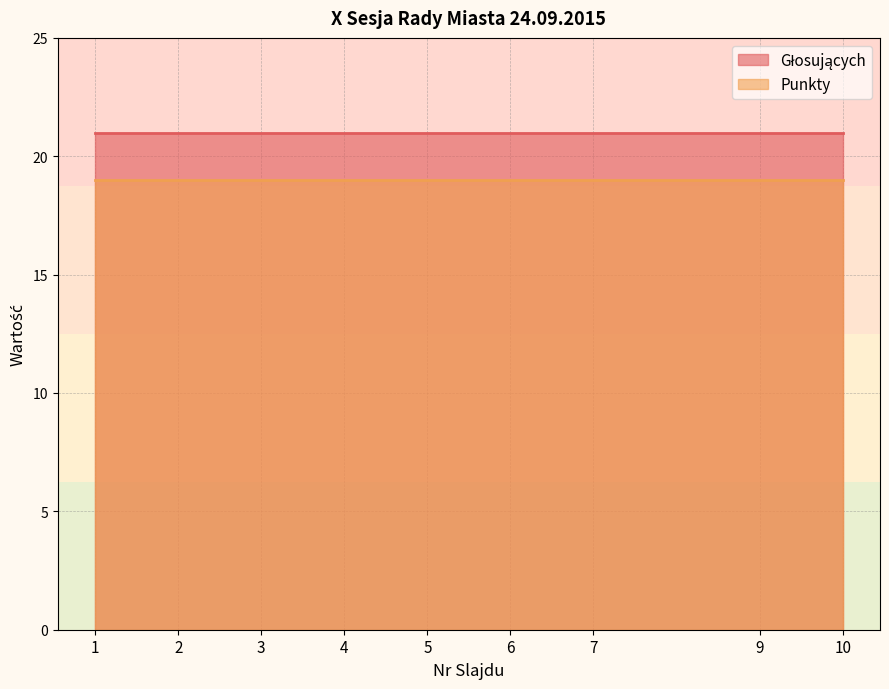

What is the sum of all Głosujących values?

189